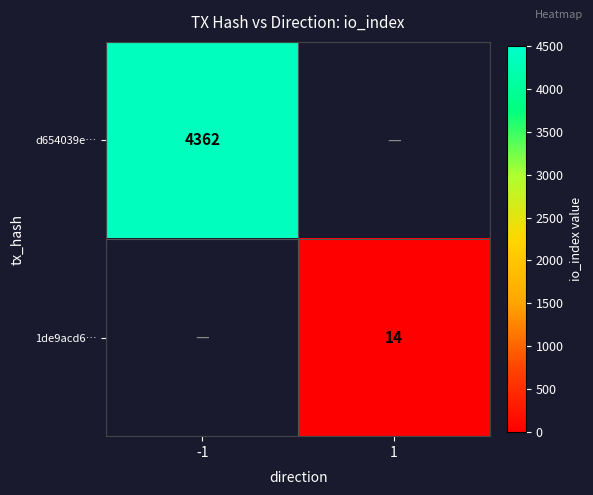

Which category has the lowest value across all series?

1